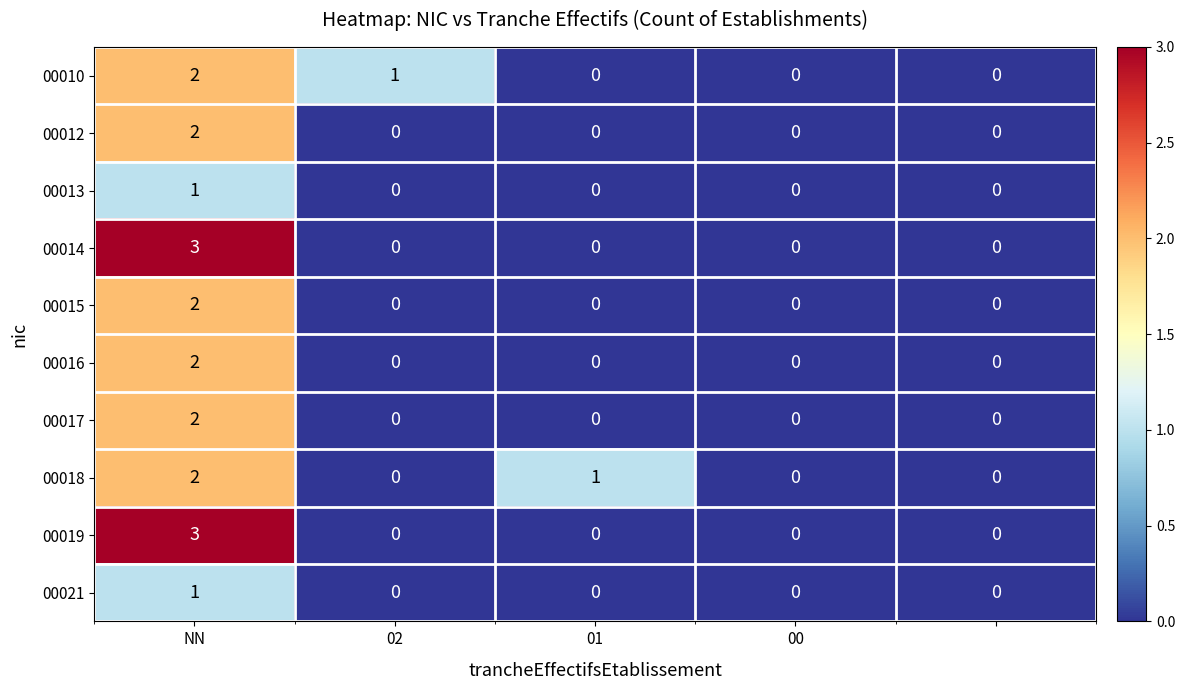

What is the maximum value shown in the chart?

3